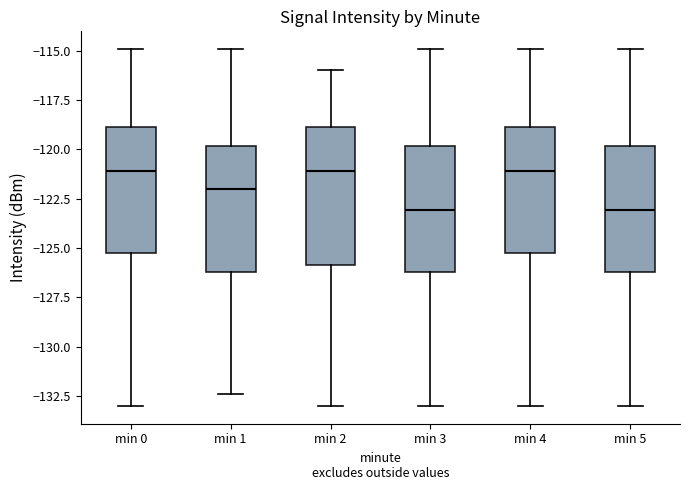

Reading left to right, read every box against the y-axis: the position of its median line, the range the box covers, and the ends of its whiskers. The values are not printed on the chart, so give them approximately, as read against the axis.

min 0: median -121.0, box -125.0 to -119.0, whiskers -133.0 to -115.0
min 1: median -122.0, box -126.0 to -120.0, whiskers -132.5 to -115.0
min 2: median -121.0, box -126.0 to -119.0, whiskers -133.0 to -116.0
min 3: median -123.0, box -126.0 to -120.0, whiskers -133.0 to -115.0
min 4: median -121.0, box -125.0 to -119.0, whiskers -133.0 to -115.0
min 5: median -123.0, box -126.0 to -120.0, whiskers -133.0 to -115.0